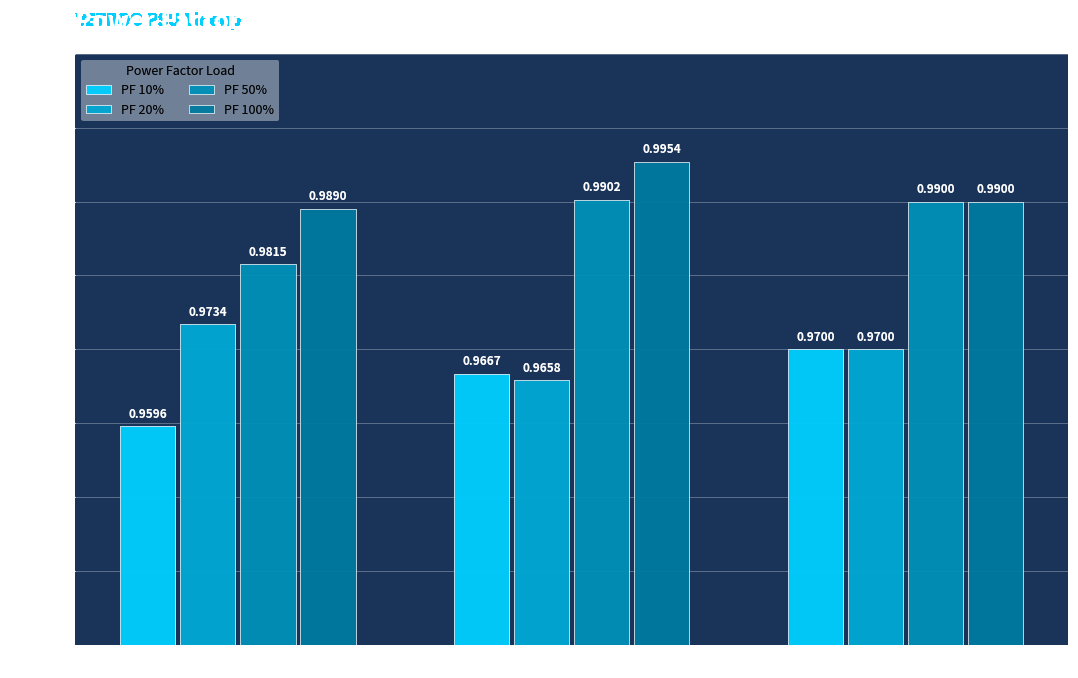

What is the sum of all PF 20% values?

2.9